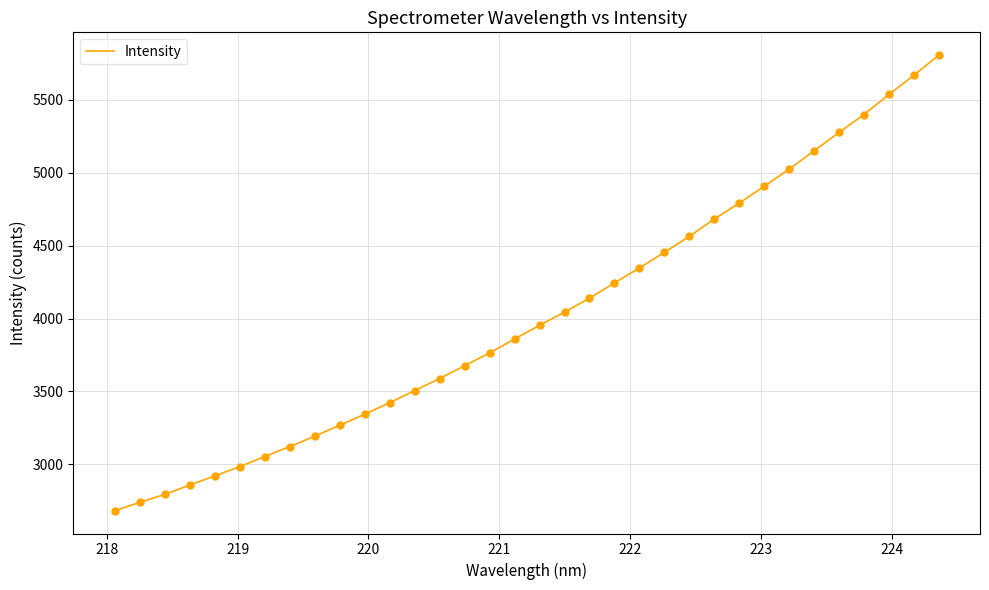

What is the difference between the maximum and minimum values?

3121.9